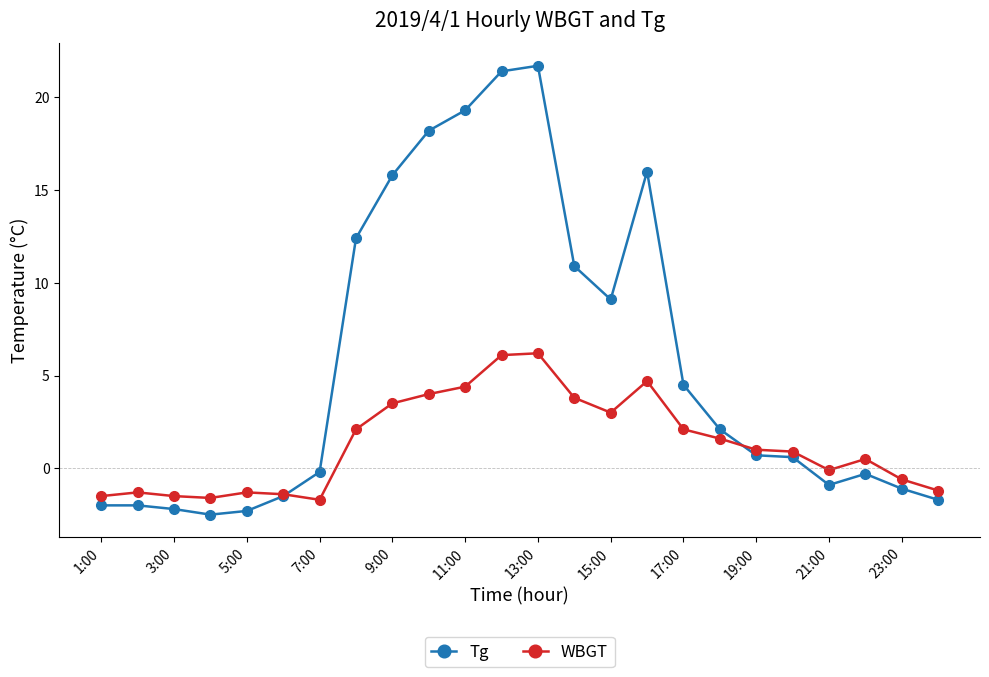

True or false: WBGT has more than 1 interior local peaks.

True